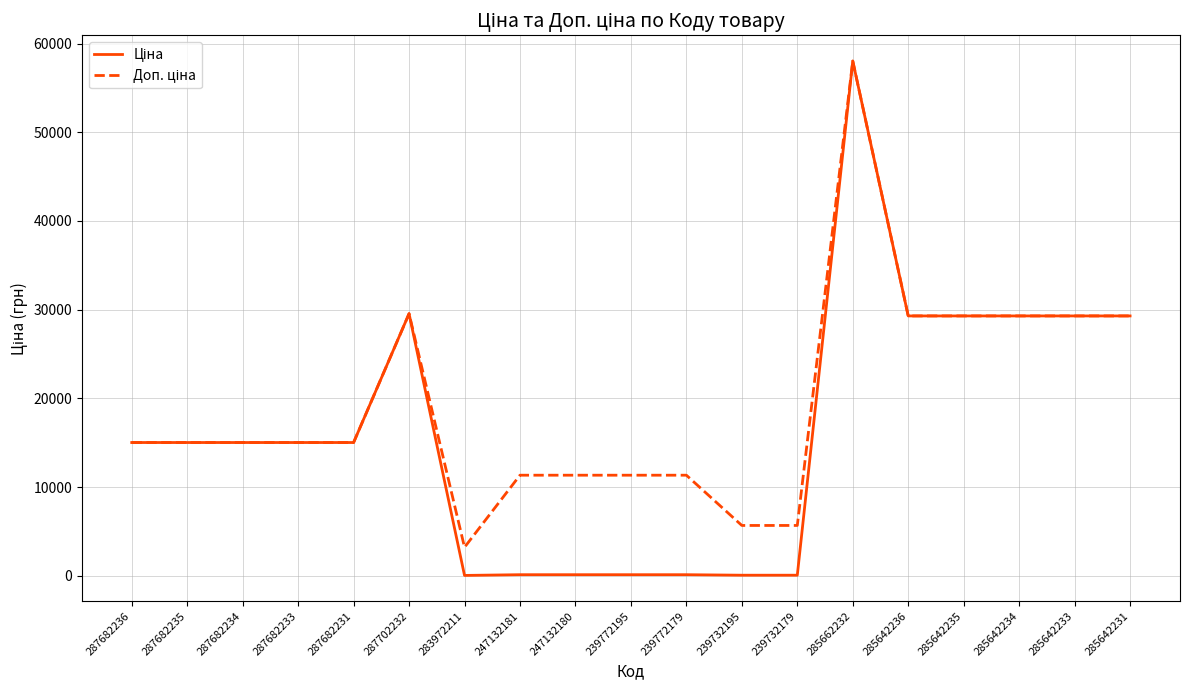

Which category has the highest value across all series?

285662232